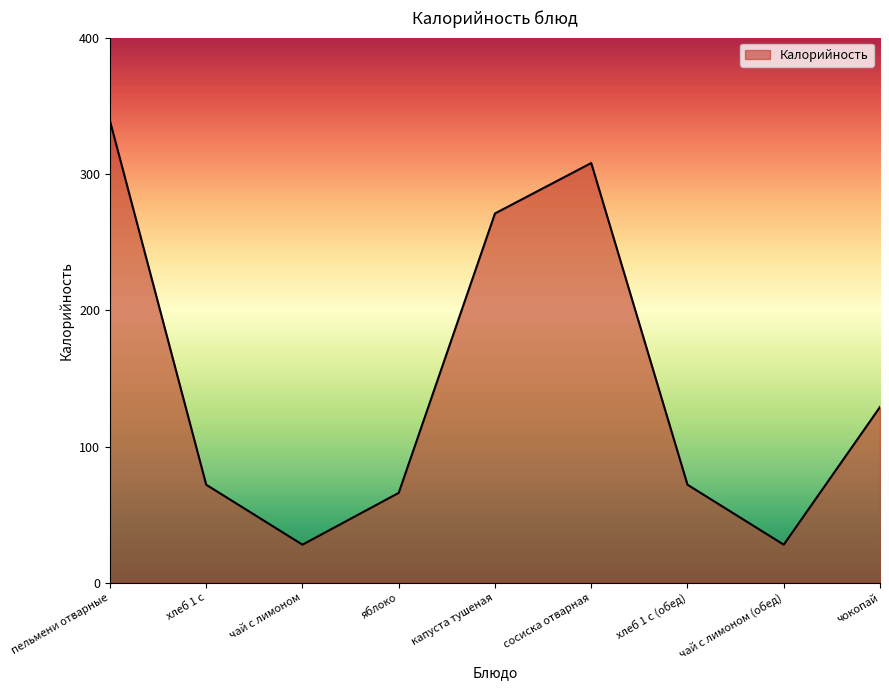

Which category has the highest value across all series?

пельмени отварные